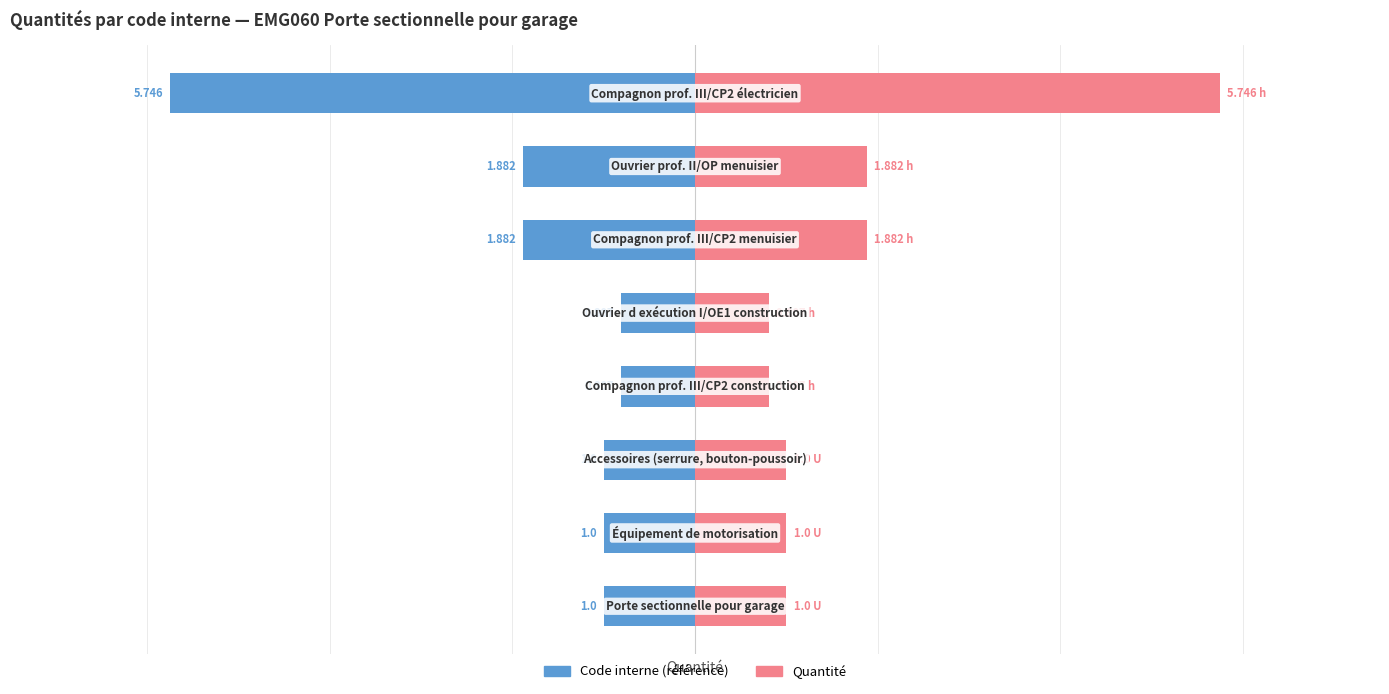

True or false: Code interne (ref.) has a value of -1.9 at 6.

True